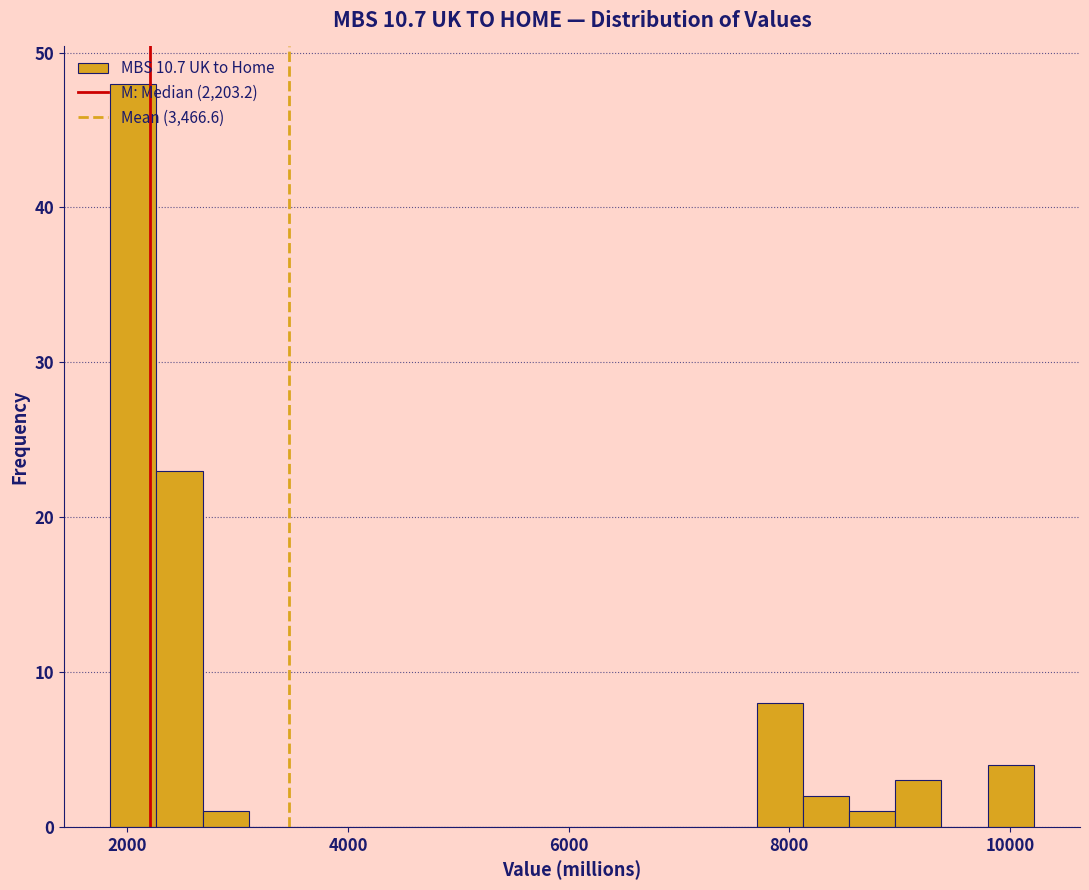

Read against the x-axis, roughly where is the centre of the tallest bar?

2000